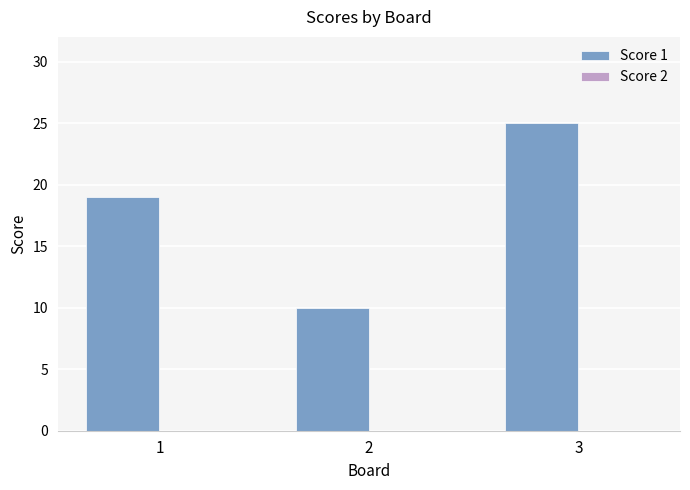

What is the change in value from 1 to 2?

-9